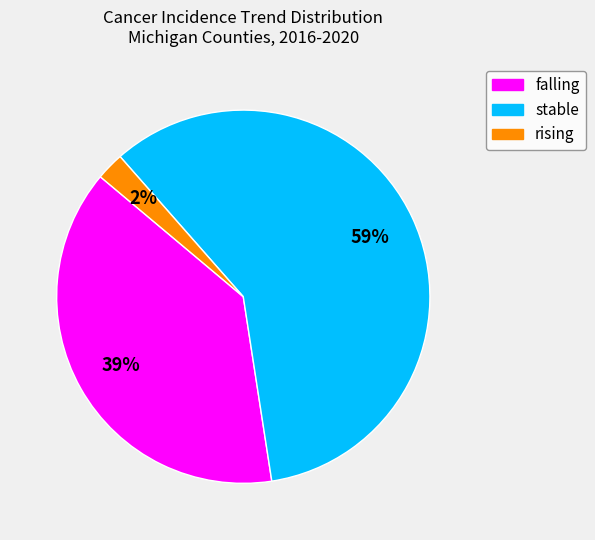

Which slice is the smallest?

rising